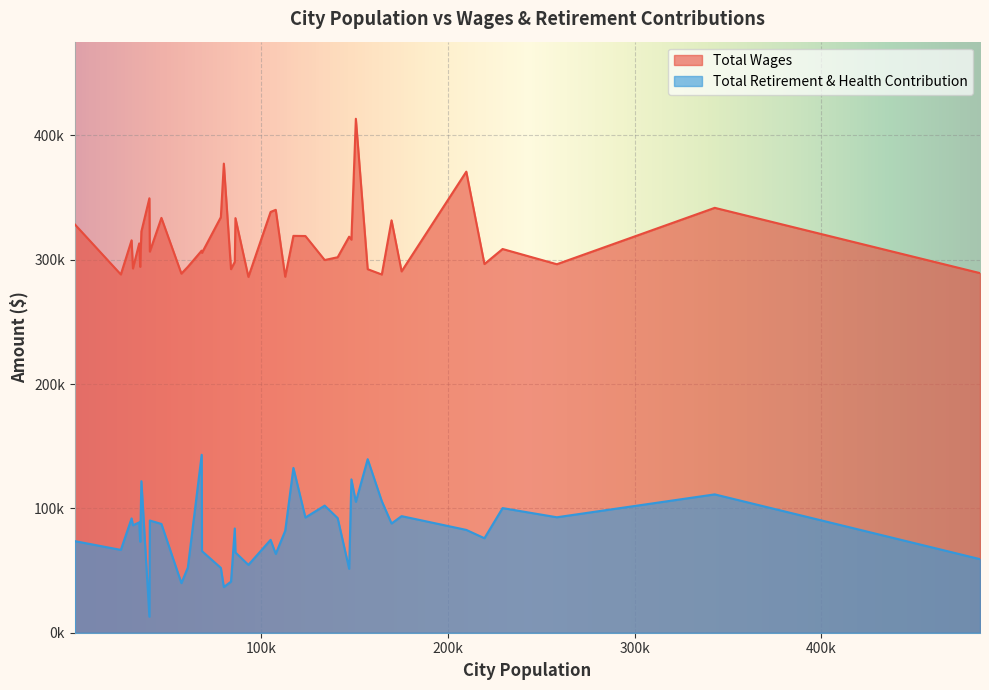

At which category does Total Retirement & Health Contribution reach its first local peak?

2